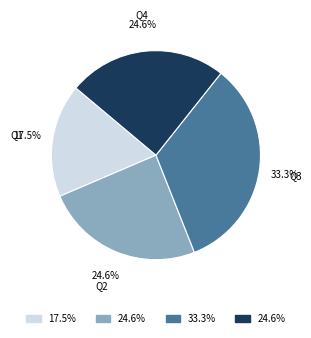

Is there any slice that represents more than half of the pie?

No